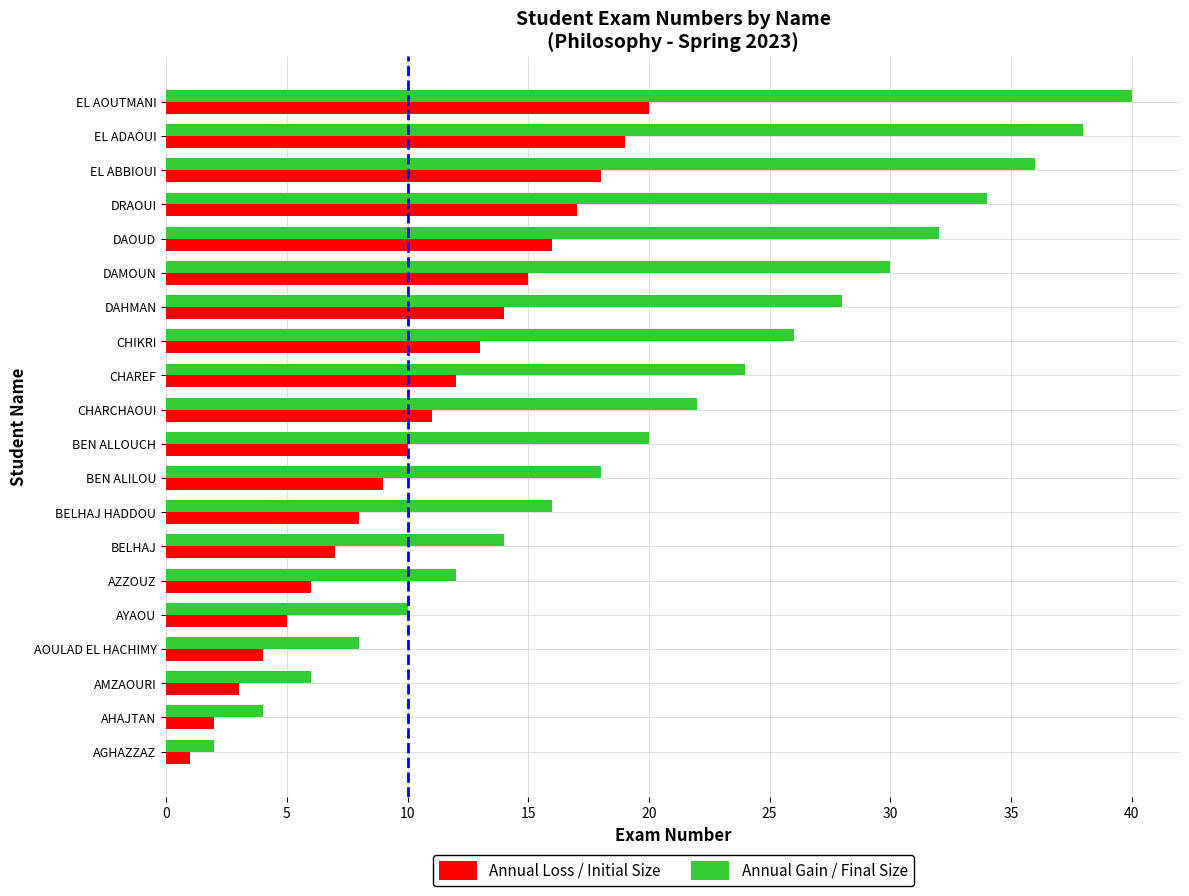

What is the lowest value of the Annual Loss / Initial Size series?

1